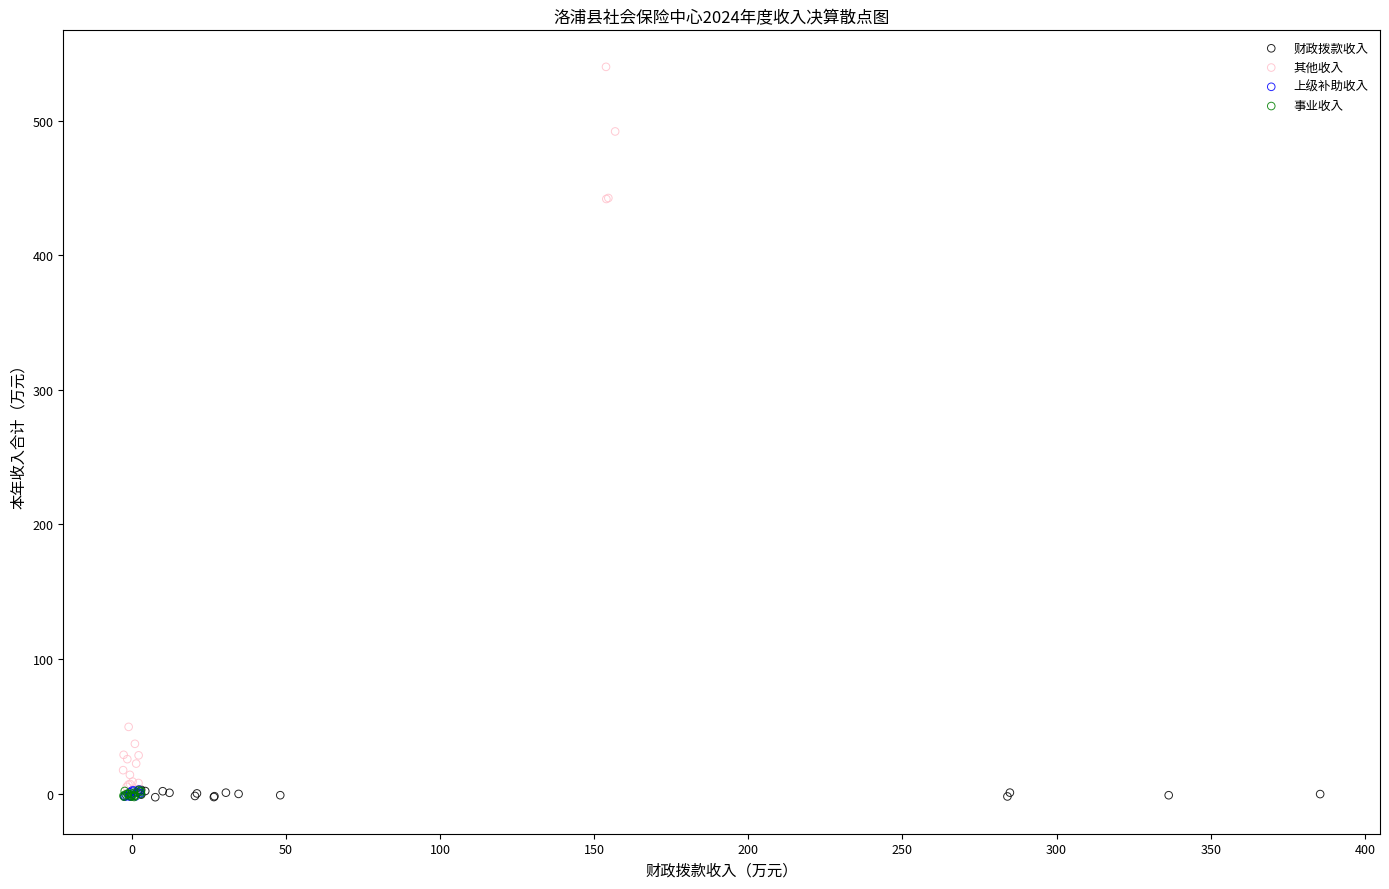

Which series reaches the maximum Y coordinate?

其他收入